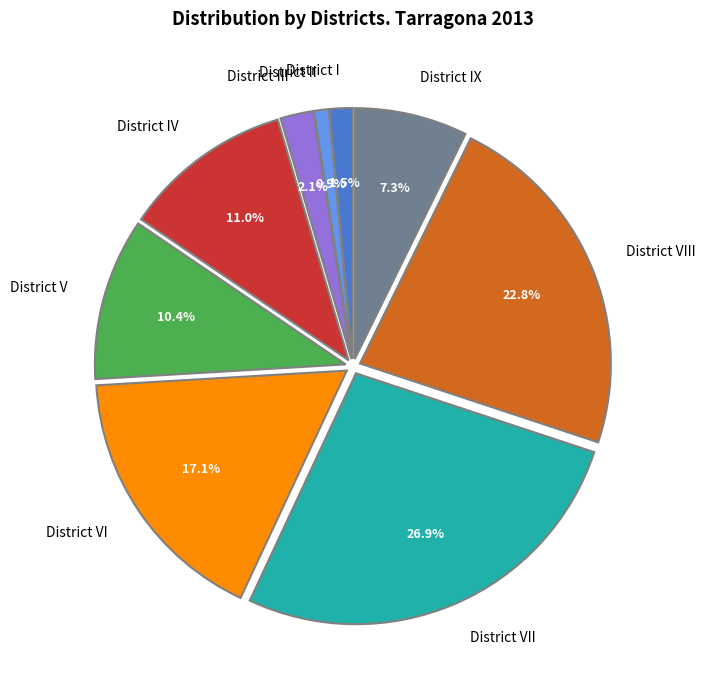

To the nearest percent, what is the difference between the District VI and District VIII slice percentages?

6%